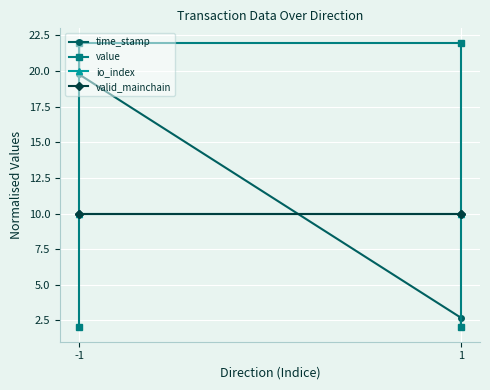

Which series has the largest total across all categories?

value